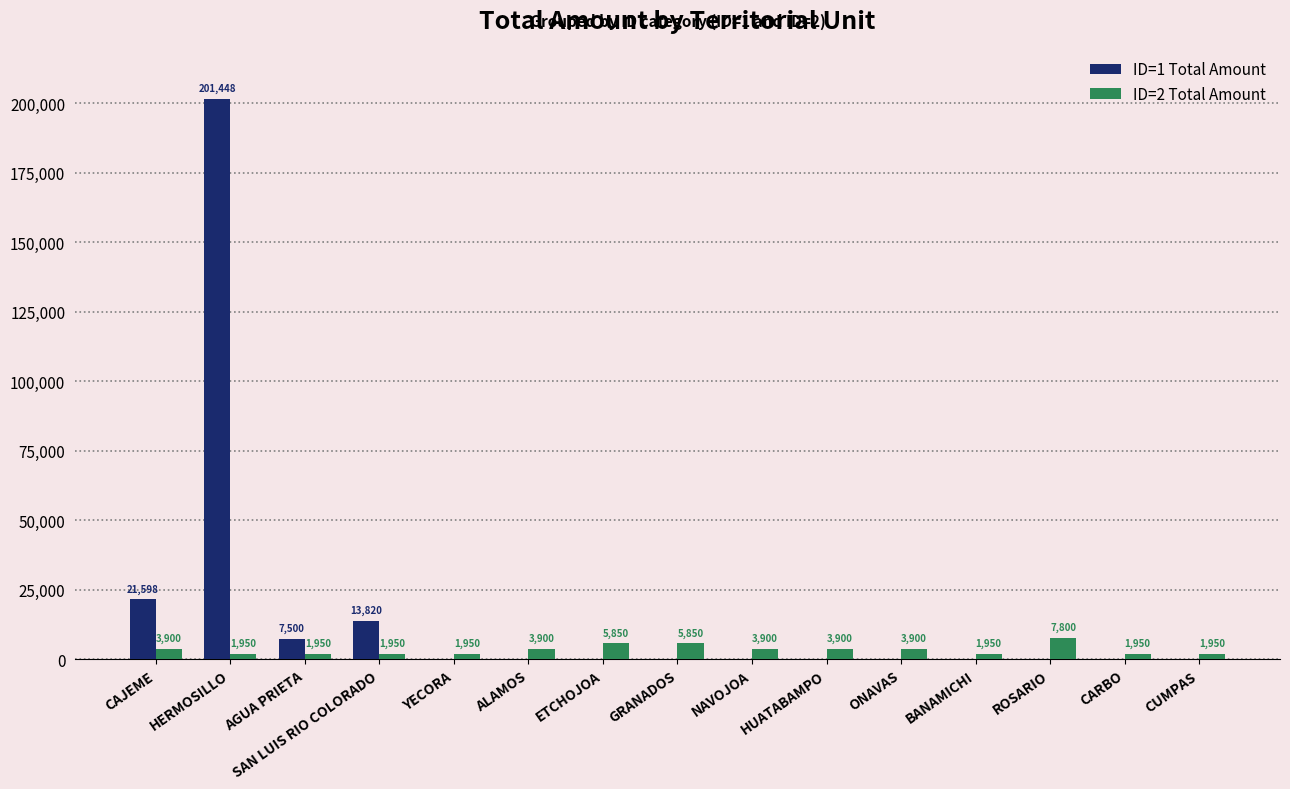

Are the bars grouped side by side (vs. stacked)?

Yes